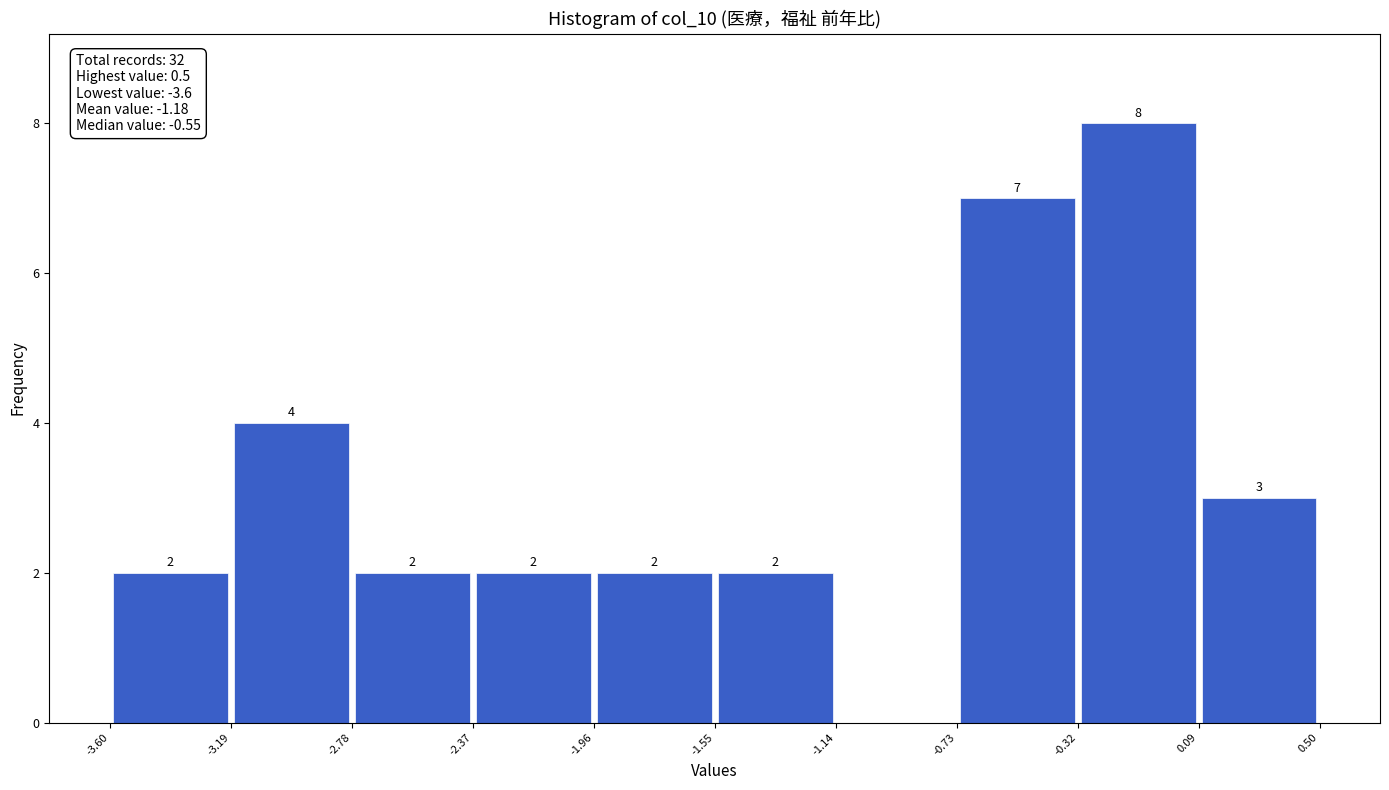

Which range on the x-axis has the tallest bar?

-0.32 to 0.09